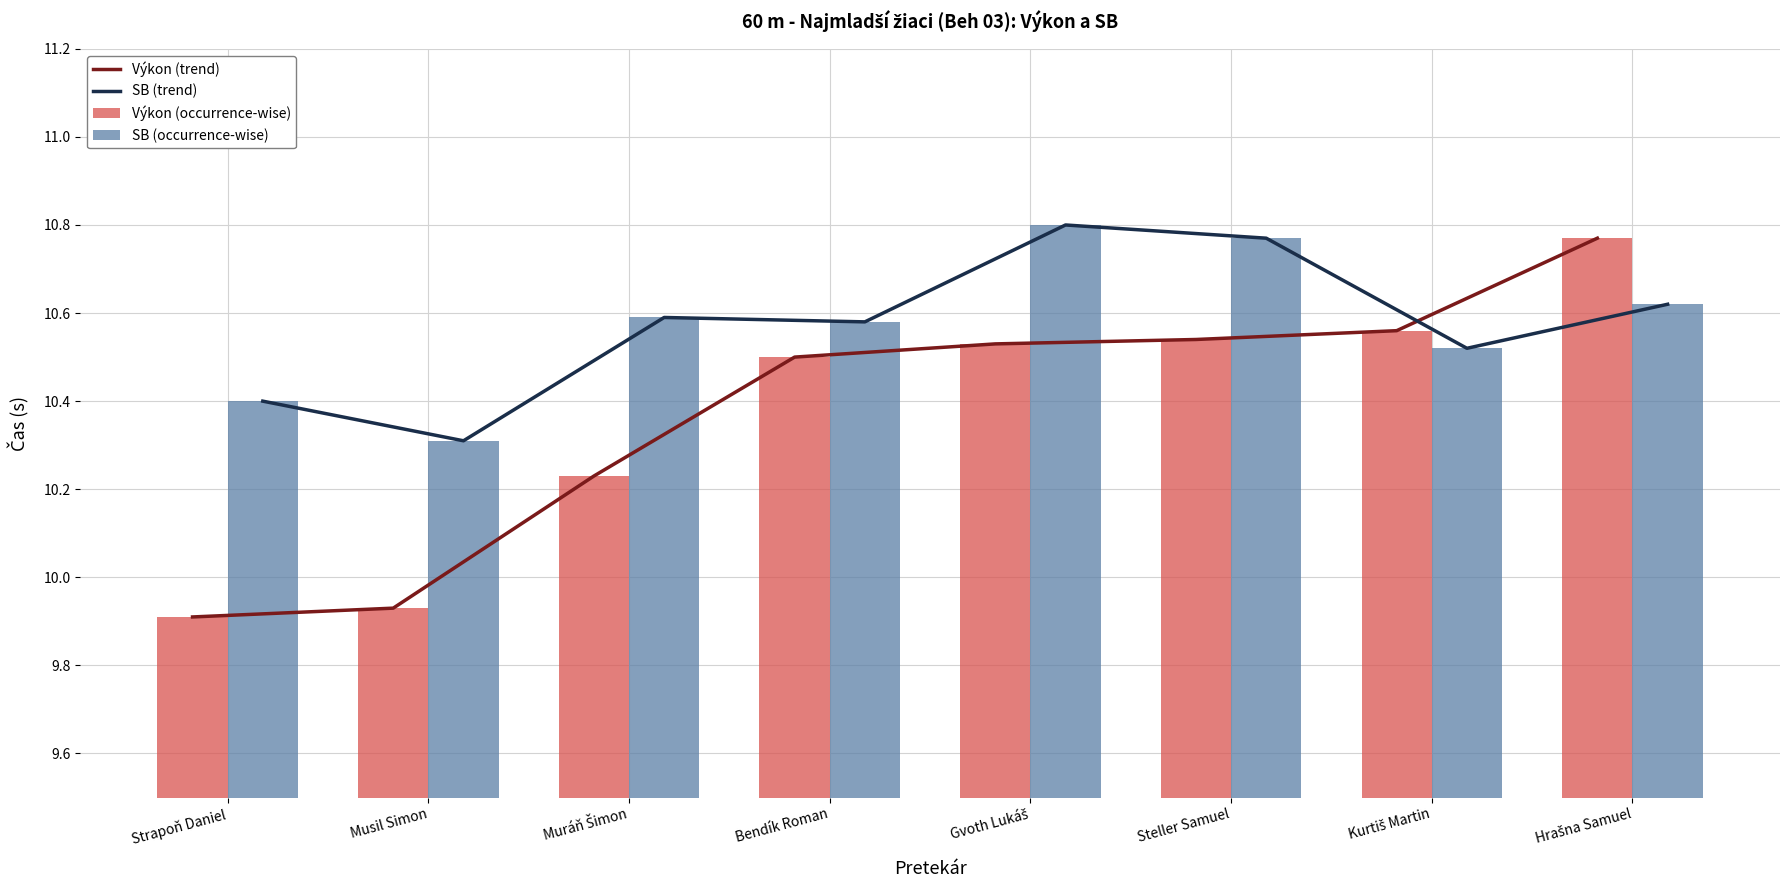

How many values in the Výkon (trend) series exceed 10?

6